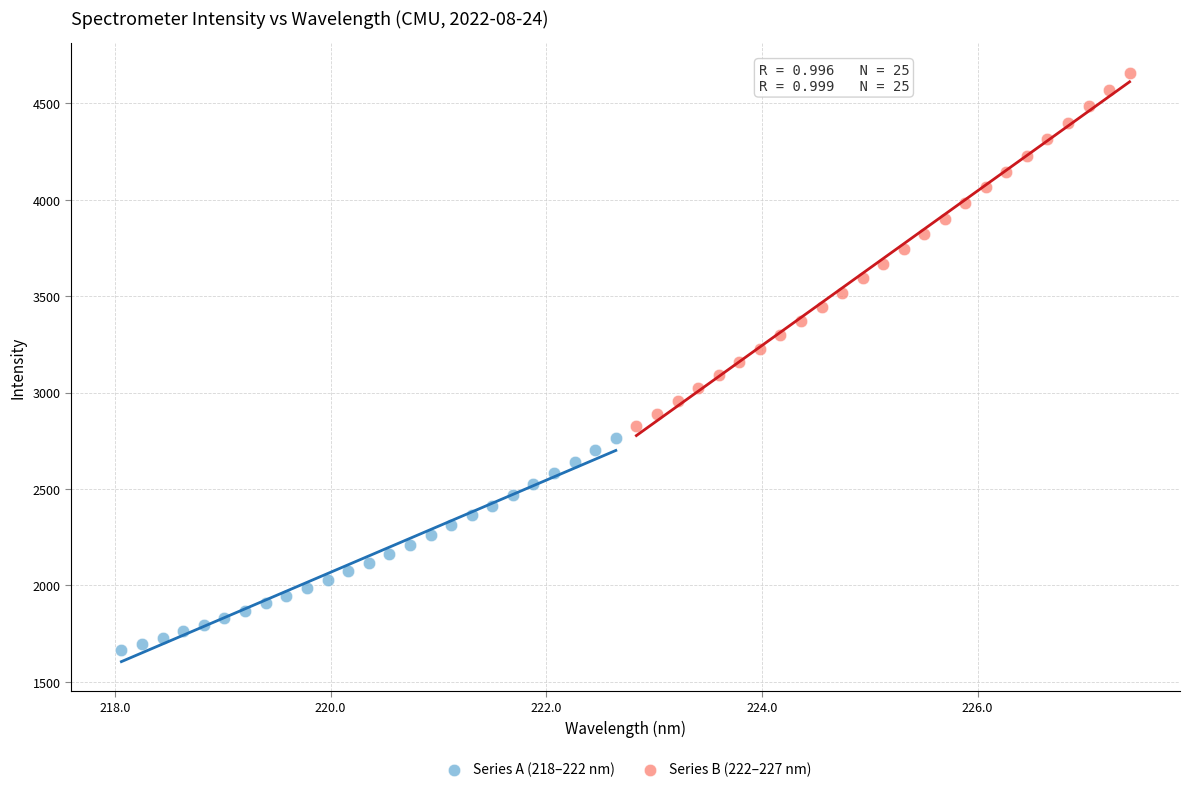

What are all the series names shown in the legend?

Series A (218–222 nm), Series B (222–227 nm)